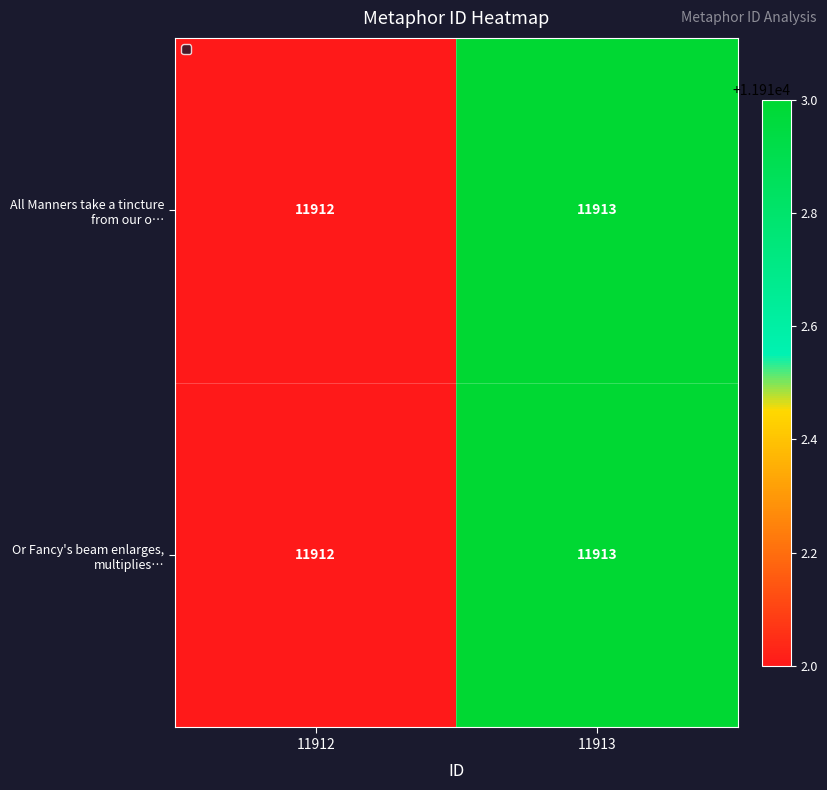

How many distinct data groups are displayed?

2